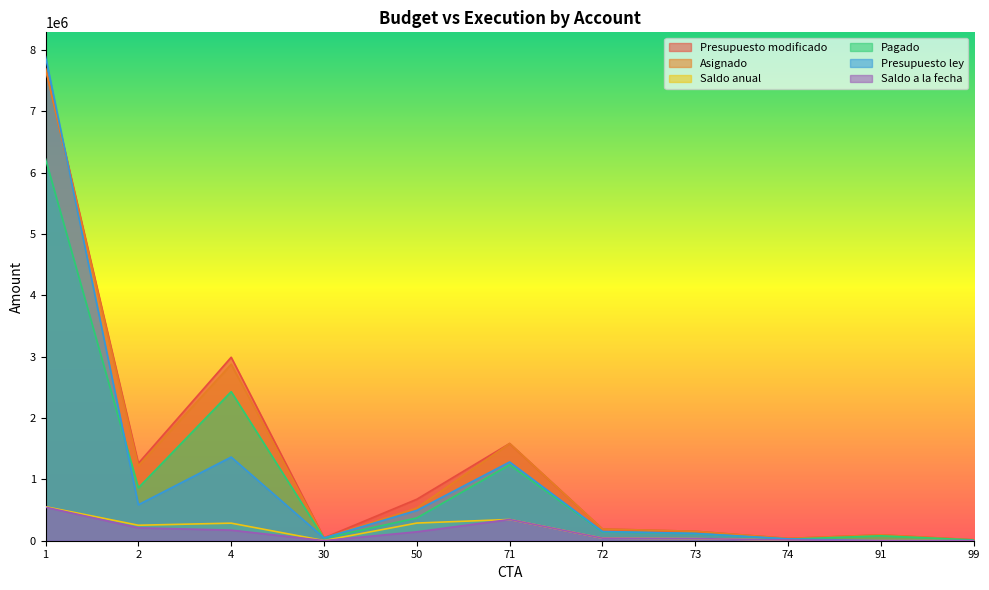

True or false: Presupuesto modificado and Saldo anual cross at least once.

False